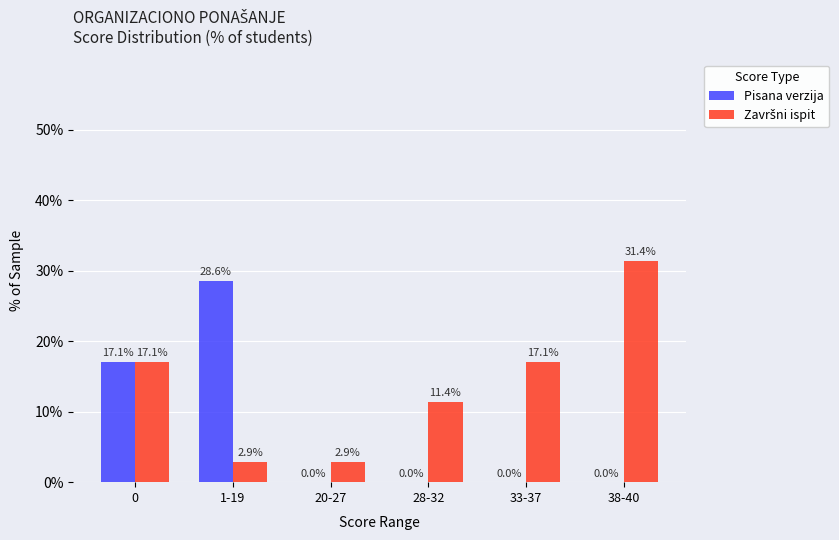

What is the maximum value shown in the chart?

31.4